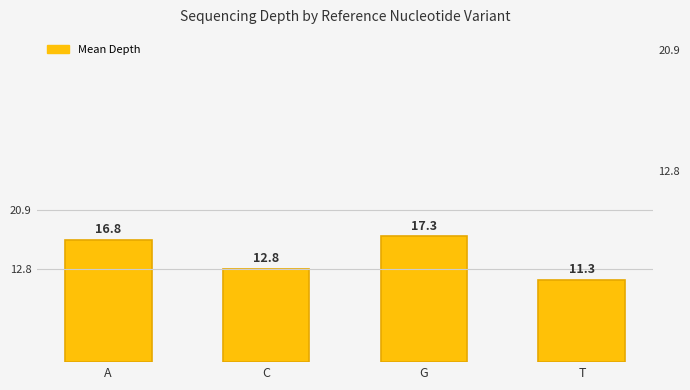

The value at T is 15.7. True or false?

False